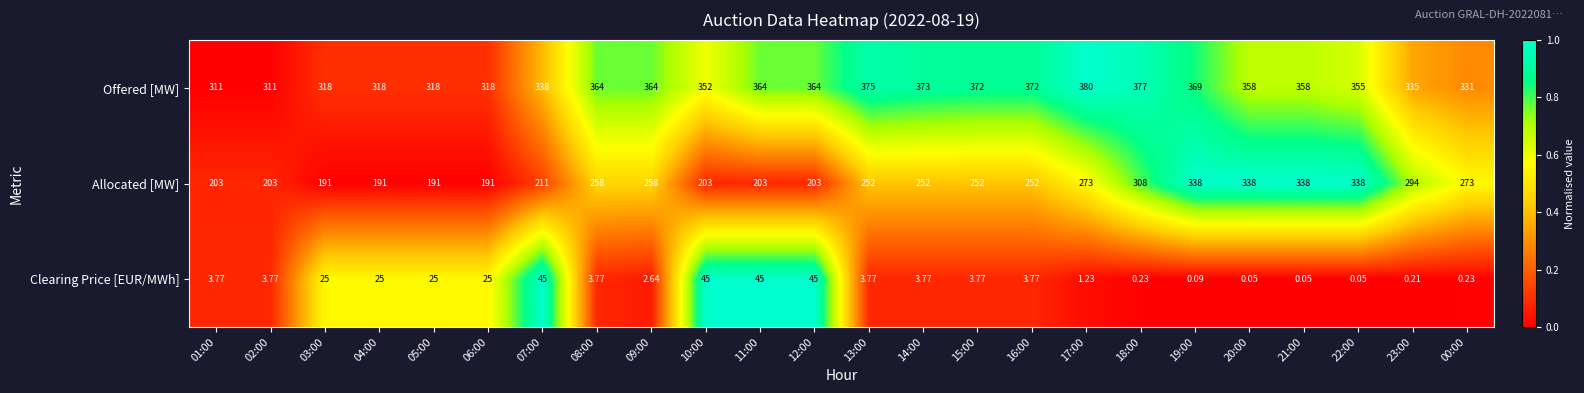

List the series in order of their overall mean, lowest first.

Clearing Price [EUR/MWh], Allocated [MW], Offered [MW]